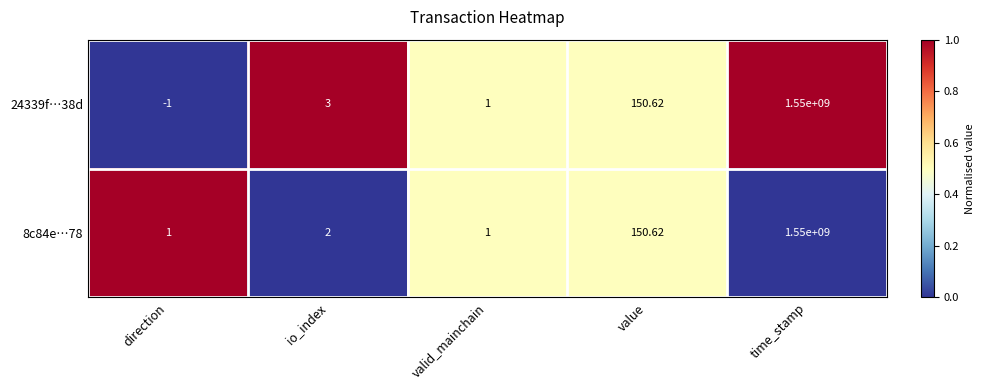

Where is 8c84e…78 nearest to the value 775000000?

value